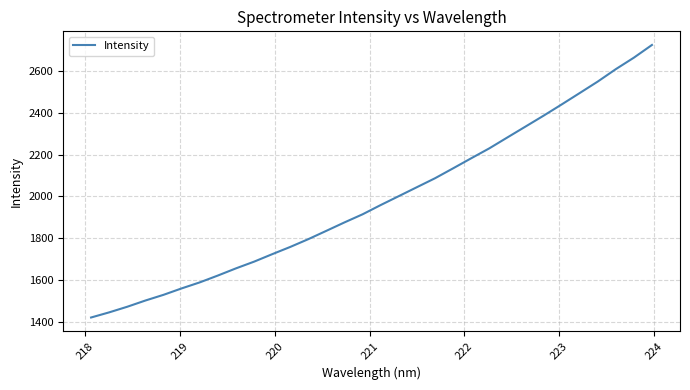

What is the maximum value shown in the chart?

2726.9